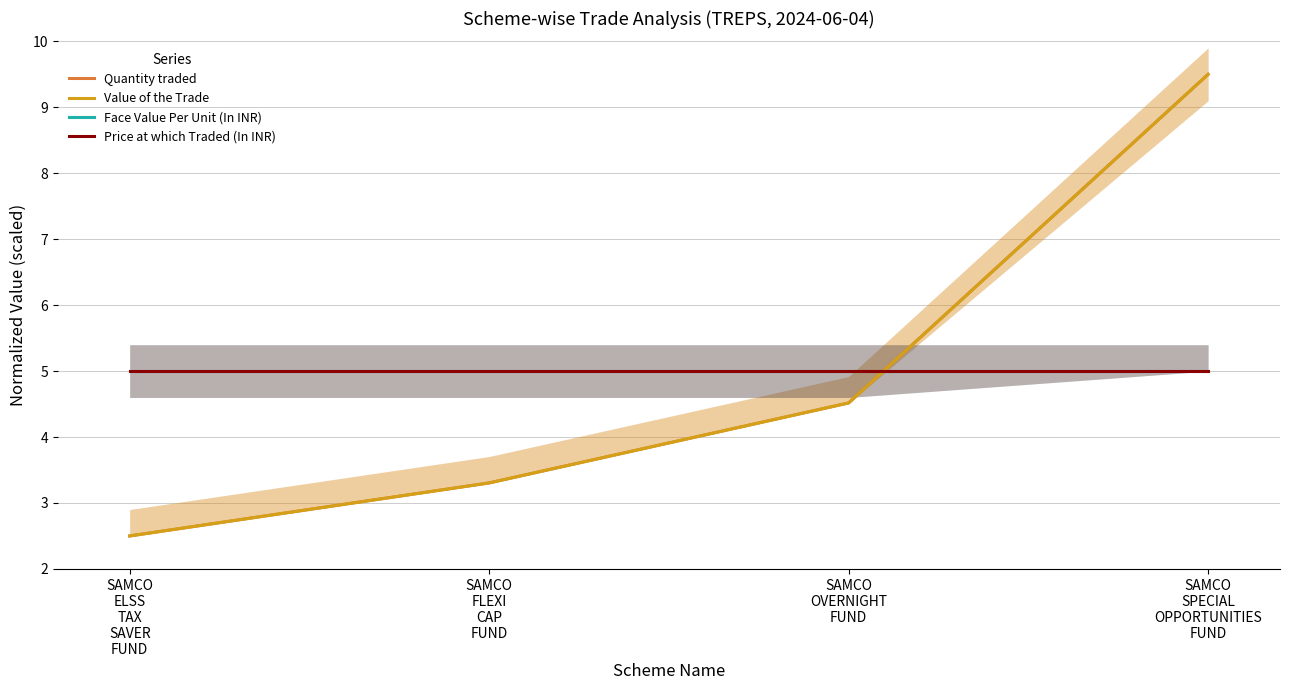

Where is Quantity traded nearest to the value 6?

SAMCO
OVERNIGHT
FUND